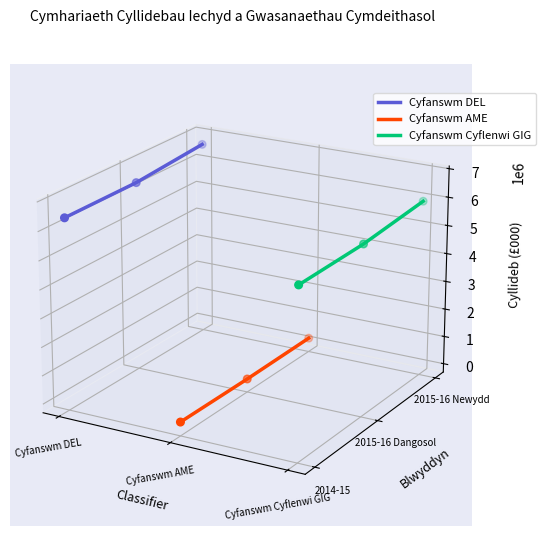

Which series reaches the maximum Y coordinate?

Cyfanswm DEL